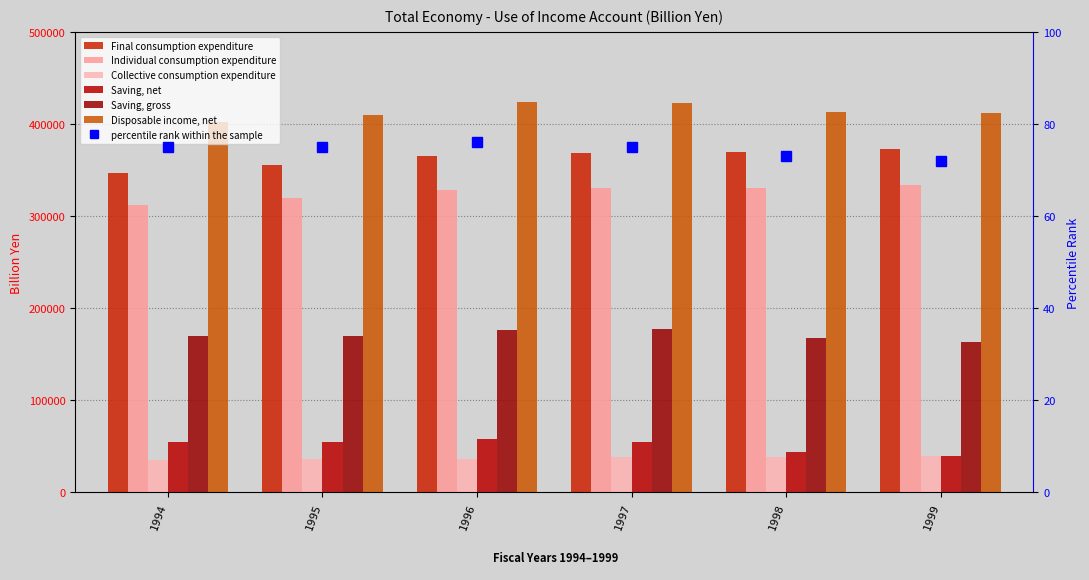

What is the total value across all series at 1998?

1362737.1